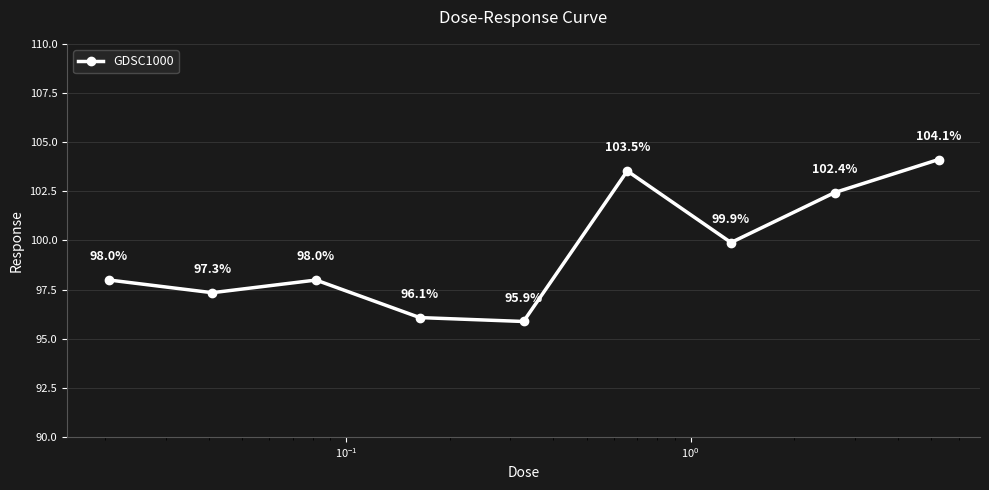

What is the value of the 8th point from the left?

102.4